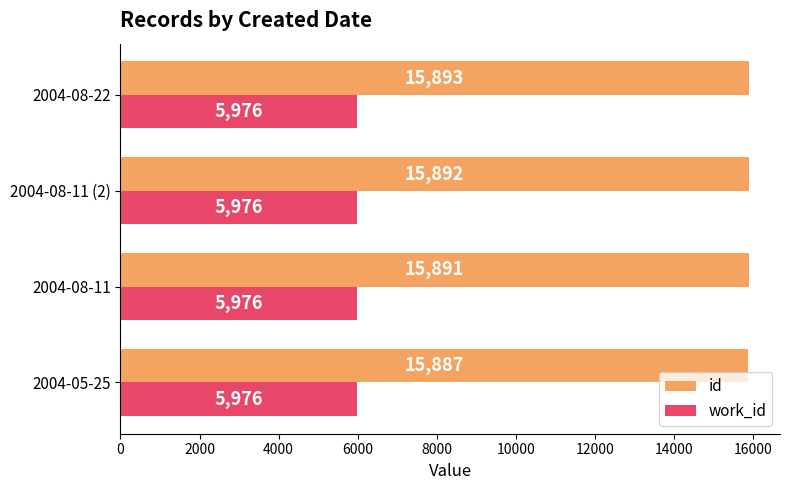

Which series has the largest total across all categories?

id